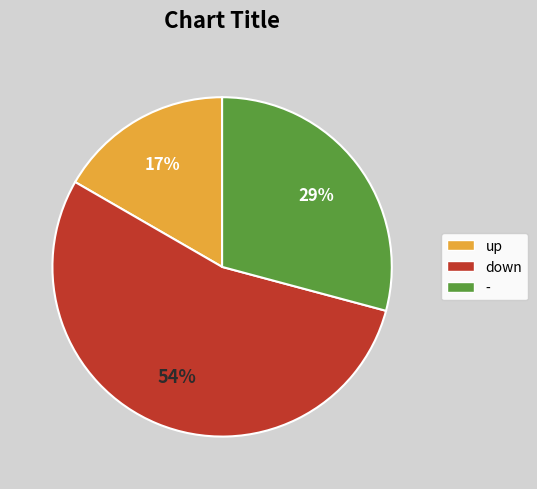

Count the number of slices in the pie.

3